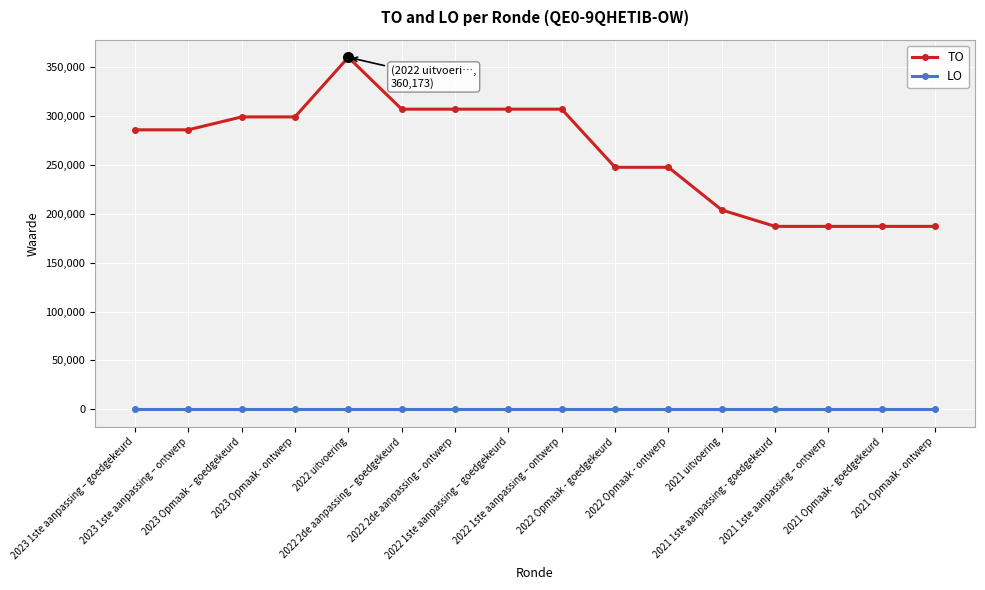

What is the total value across all series at 2022 Opmaak - ontwerp?

247627